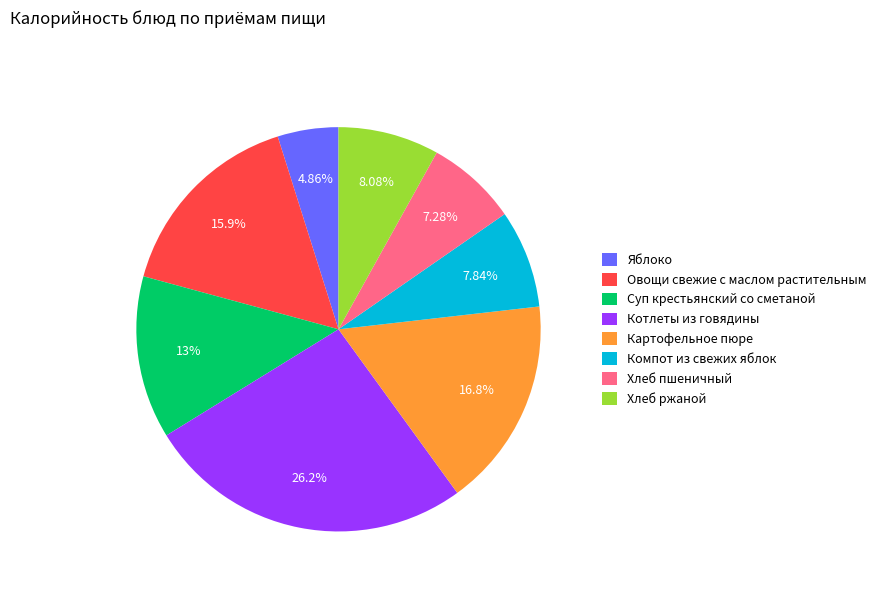

What percentage is the Овощи свежие с маслом растительным slice, to the nearest percent?

16%